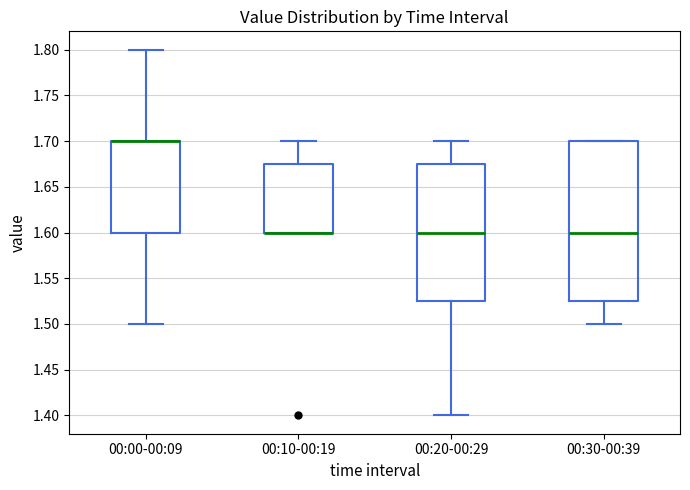

Where is the lower edge of the box for 00:20-00:29 on the y-axis? The values are not printed on the chart, so give them approximately, as read against the axis.

1.525